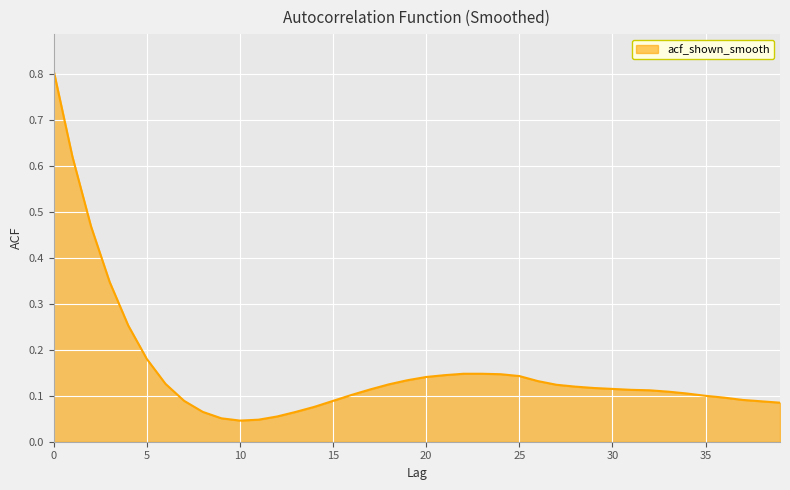

What is the maximum value shown in the chart?

0.8